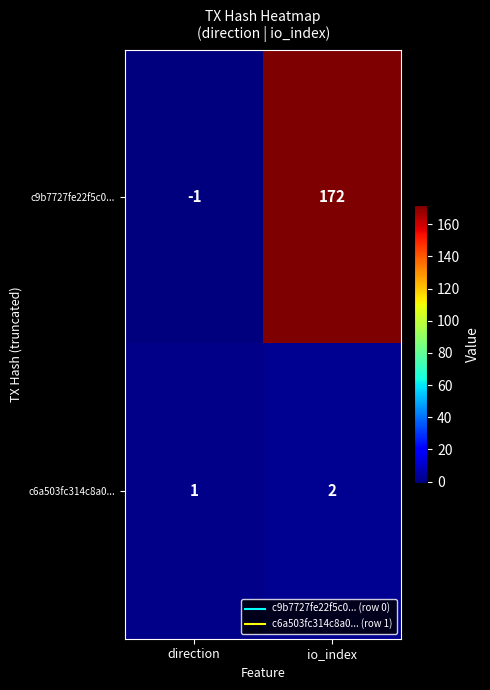

Which category has the highest value across all series?

io_index